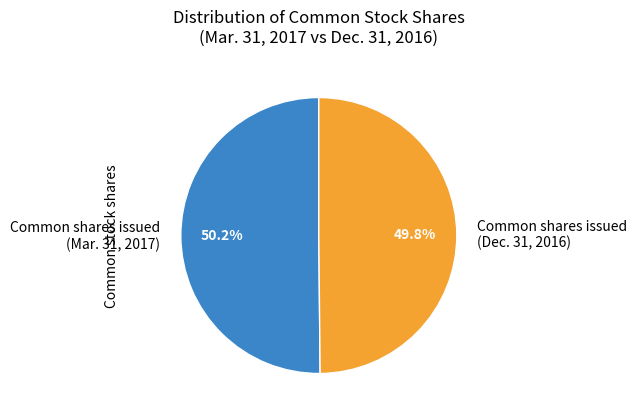

Do Common shares issued (Dec. 31, 2016) and Common shares issued (Mar. 31, 2017) together represent more than half of the pie?

Yes